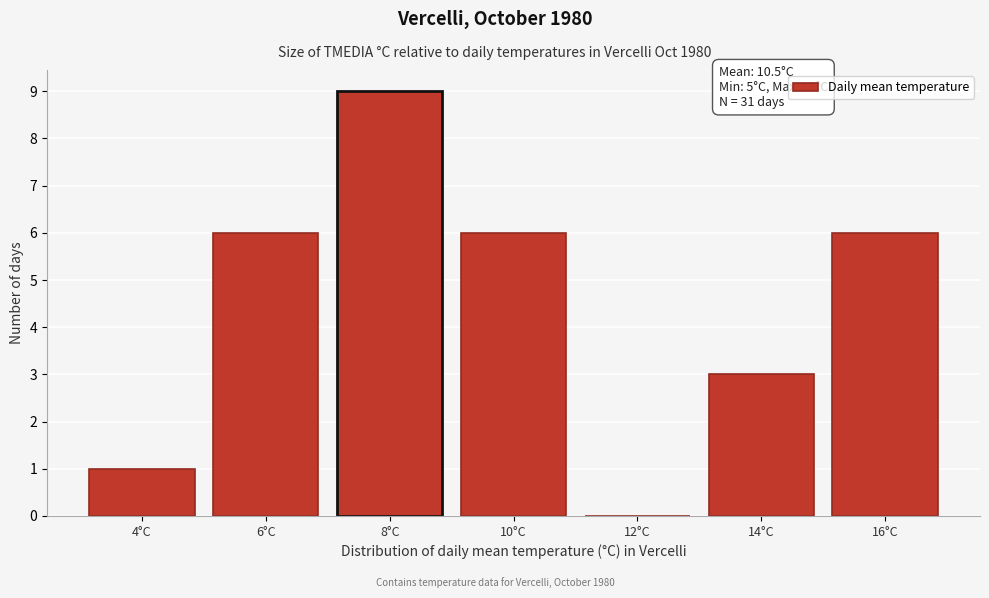

Reading left to right, extract all data points from this chart.

4°C=1	6°C=6	8°C=9	10°C=6	12°C=0	14°C=3	16°C=6